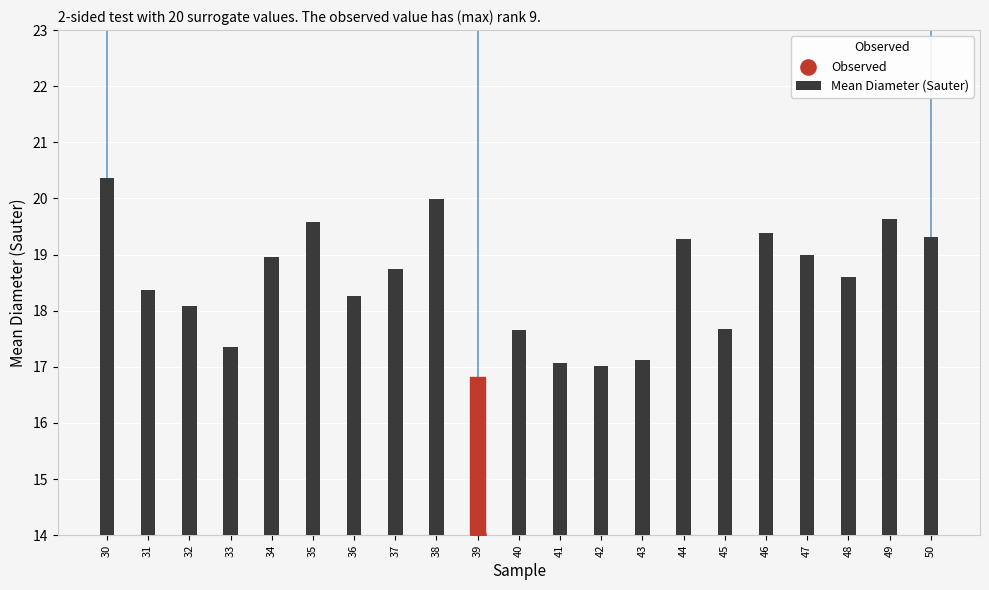

Approximately how many times larger is the value at 49 compared to 40?

1.1